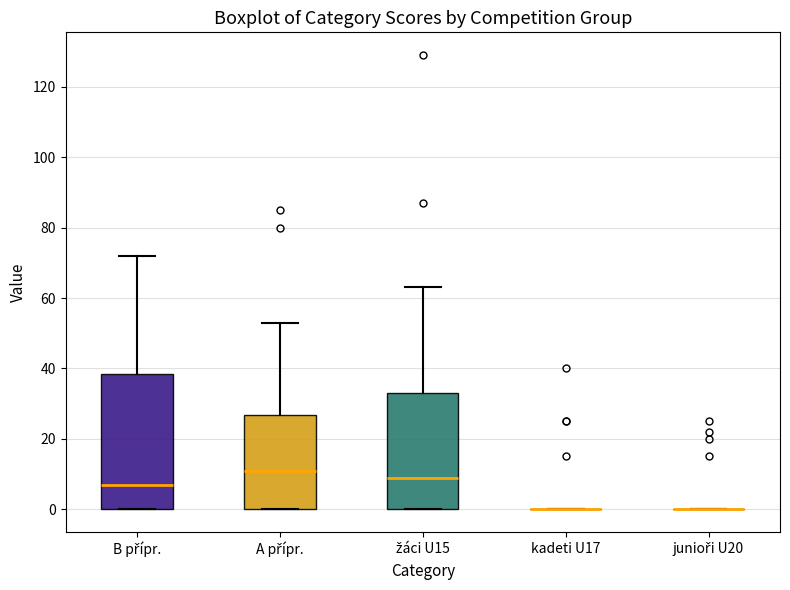

Reading left to right, read every box against the y-axis: the position of its median line, the range the box covers, and the ends of its whiskers. The values are not printed on the chart, so give them approximately, as read against the axis.

B přípr.: median 8, box 0 to 38, whiskers 0 to 72
A přípr.: median 12, box 0 to 26, whiskers 0 to 54
žáci U15: median 10, box 0 to 34, whiskers 0 to 64
kadeti U17: box collapsed to a line at 0, whiskers 0 to 0
junioři U20: box collapsed to a line at 0, whiskers 0 to 0